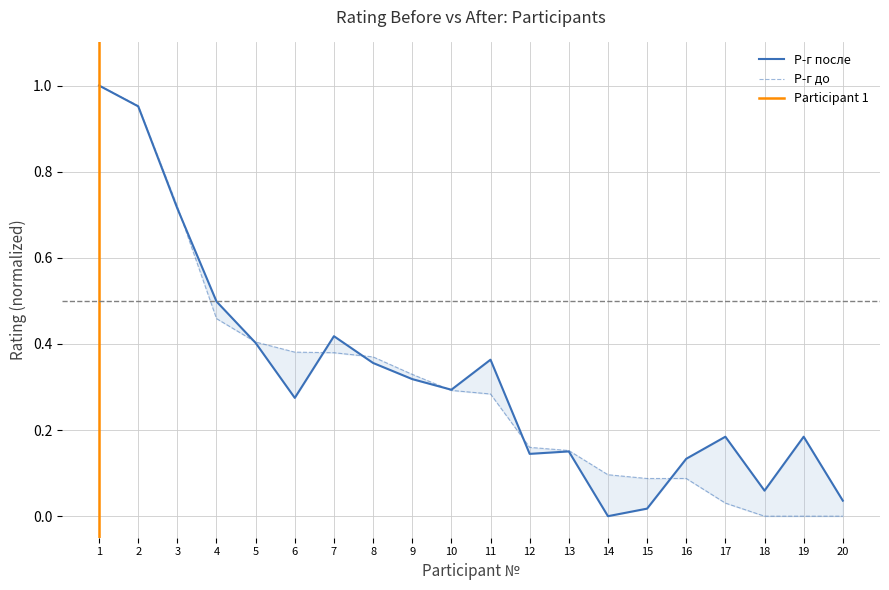

Does the chart have visible grid lines?

Yes